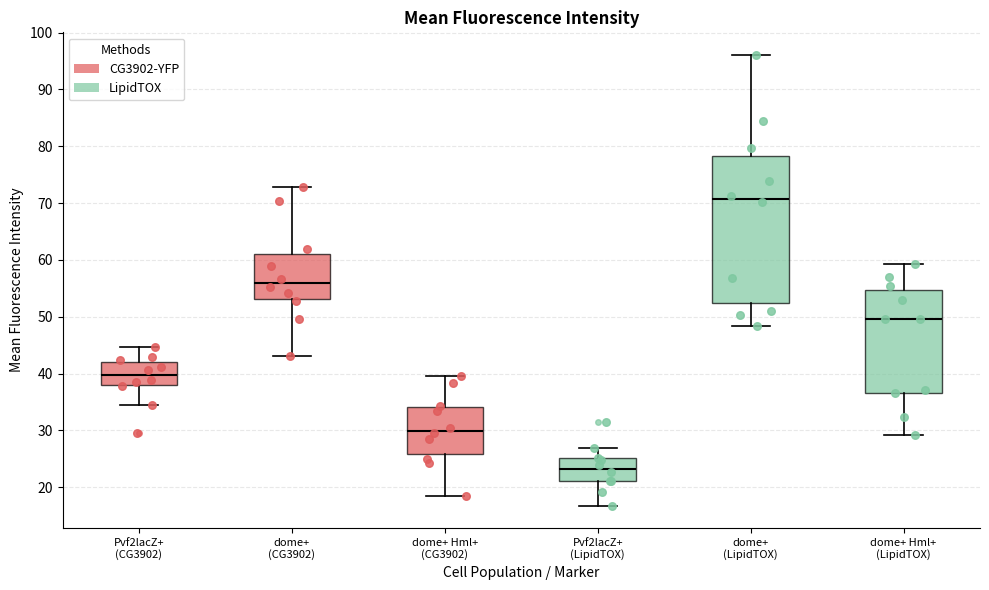

Comparing the boxes themselves (not the whiskers), which one is the tallest?

dome+ (LipidTOX)